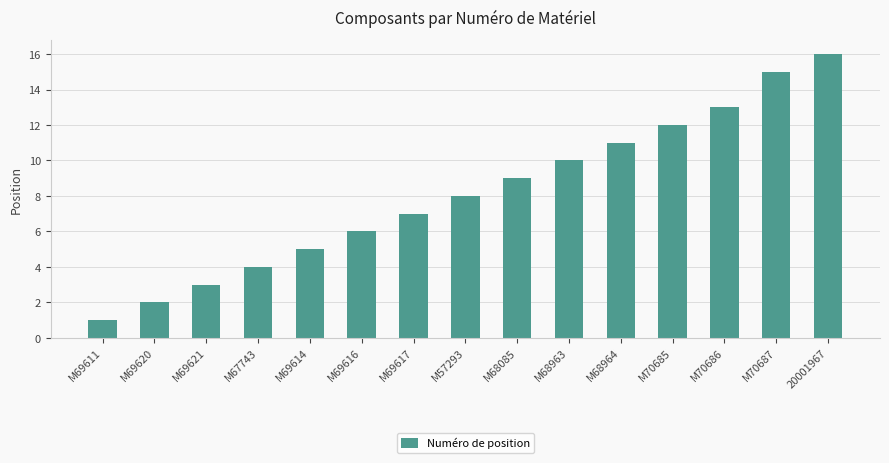

What is the change in value from M67743 to M68085?

+5